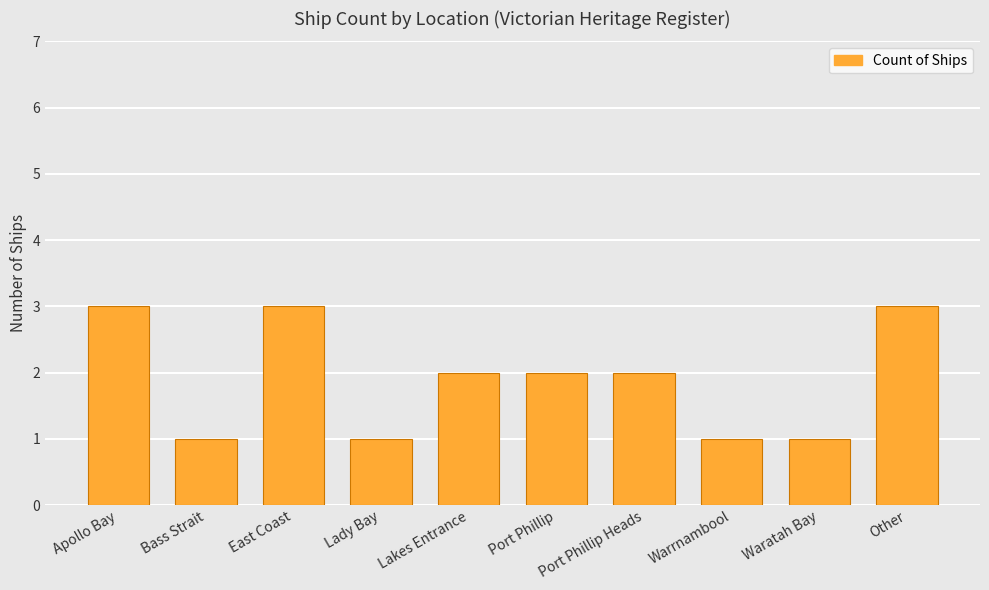

Is it true that the value at Other is 3?

True